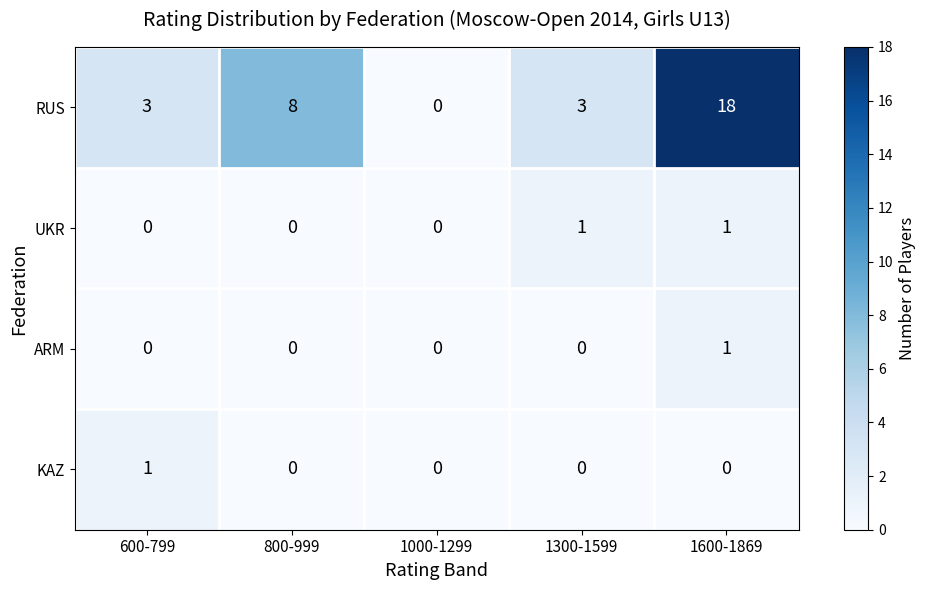

Between 800-999 and 1600-1869, which series saw the biggest shift?

RUS